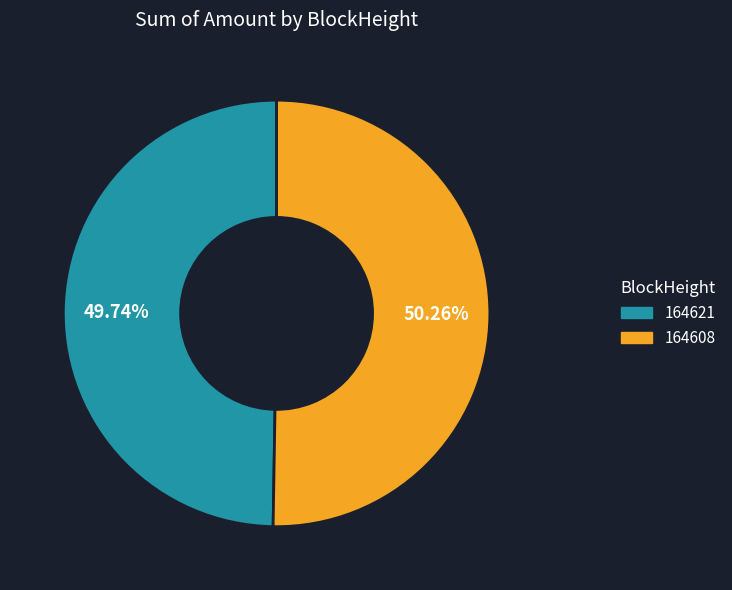

To the nearest percent, what is the combined percentage of 164621 and 164608?

100%